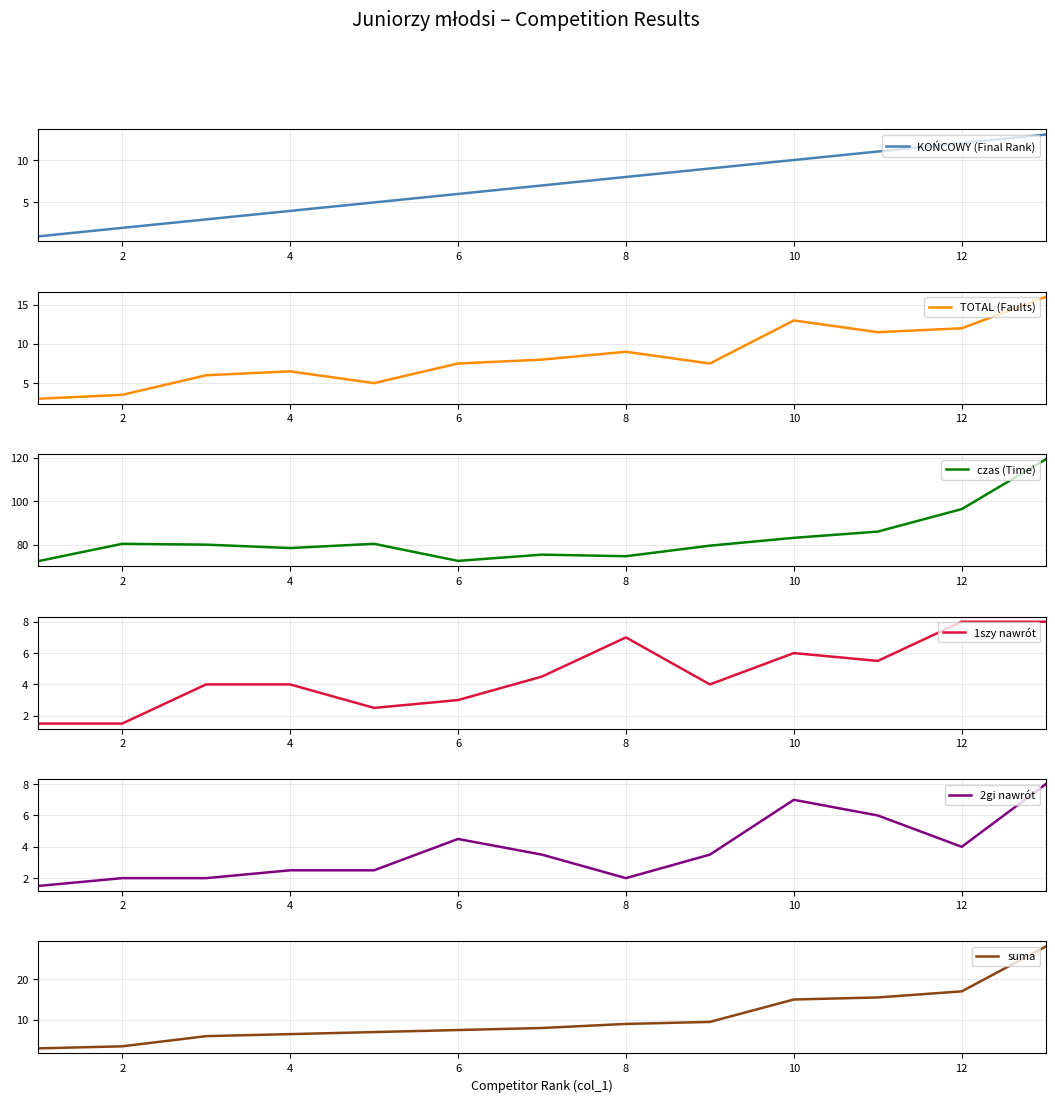

List the series in order of their peak value, lowest first.

1szy nawrót, 2gi nawrót, KOŃCOWY (Final Rank), TOTAL (Faults), suma, czas (Time)